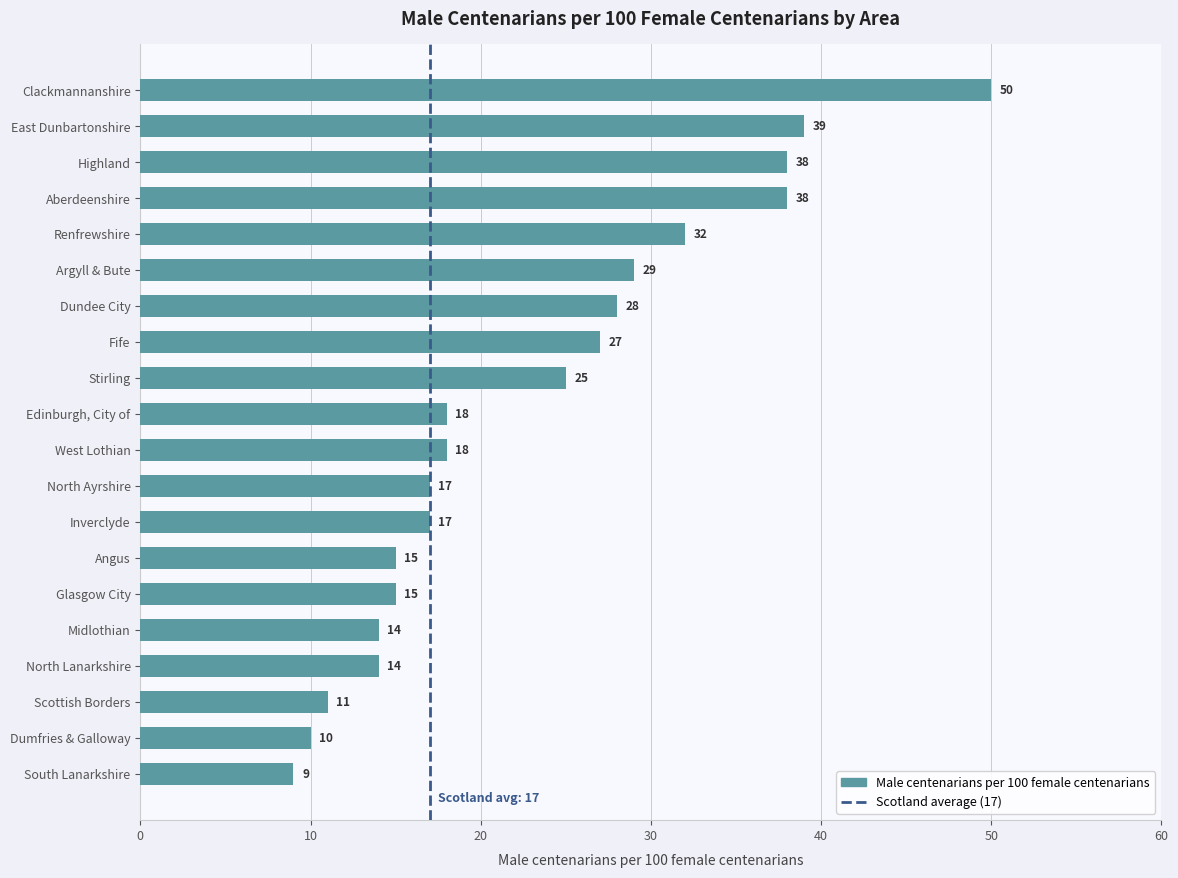

Is it true that the value at Edinburgh, City of is 24?

False